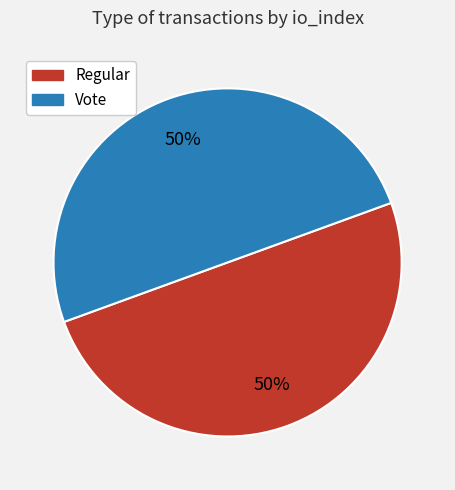

To the nearest percent, what percentage of the pie is Regular?

50%